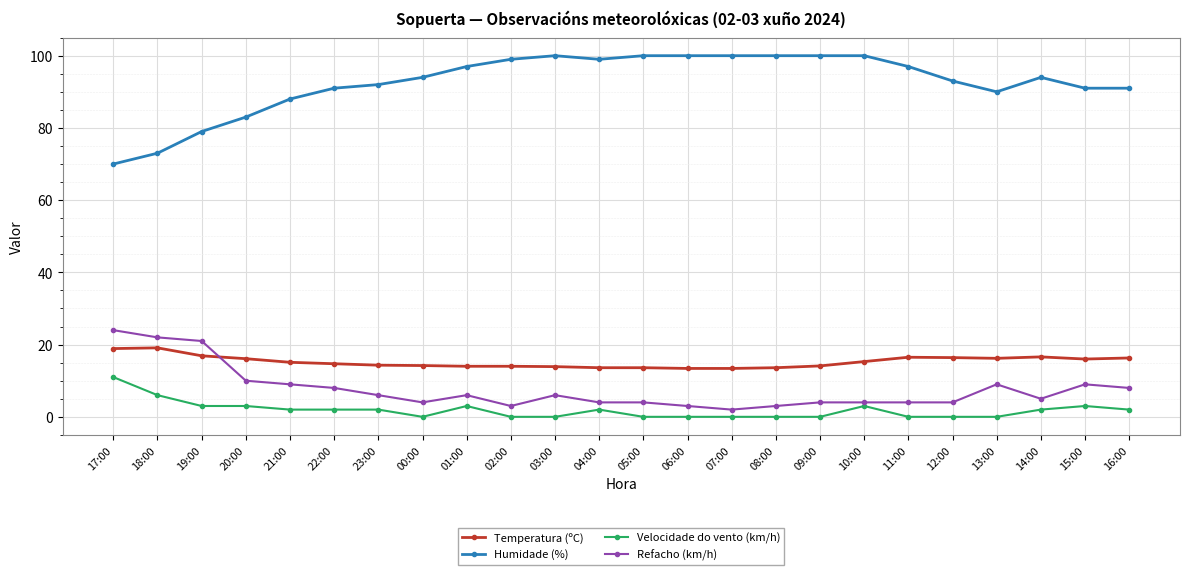

What is the label of the 23rd point from the left?

15:00